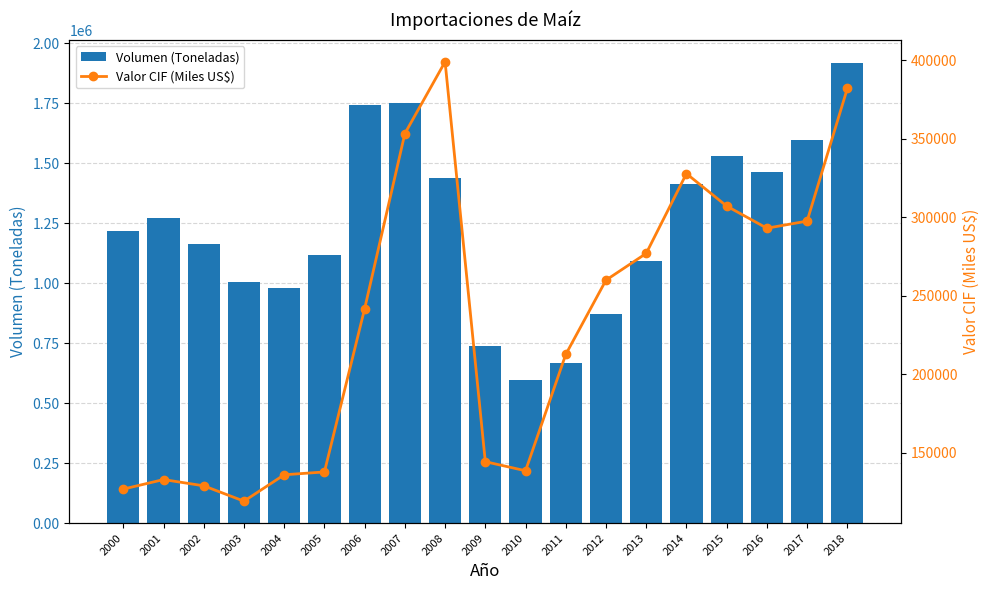

Which series has the largest range (max minus min)?

Volumen (Toneladas)